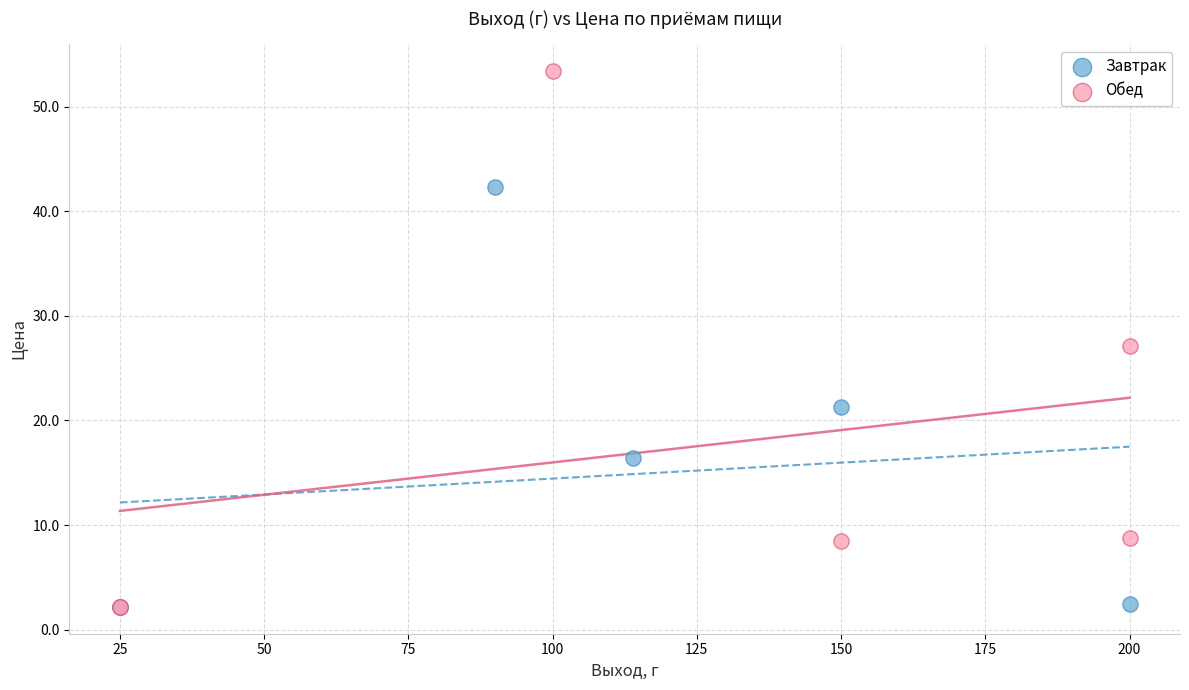

Which series reaches the maximum Y coordinate?

Обед